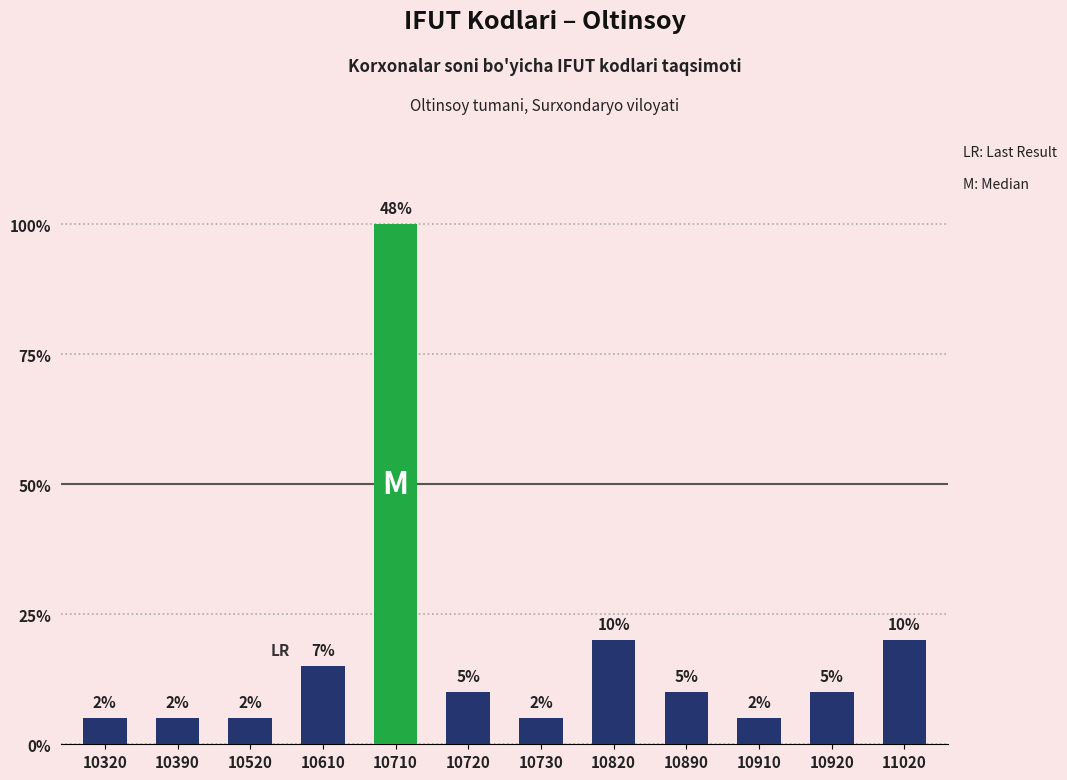

The value at 10730 is 0. True or false?

False